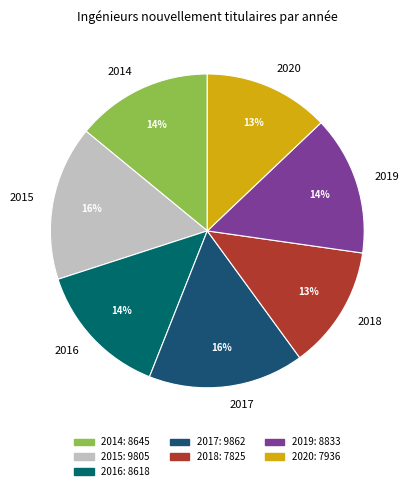

Approximately how many times larger is the value at 2014 compared to 2018?

1.1